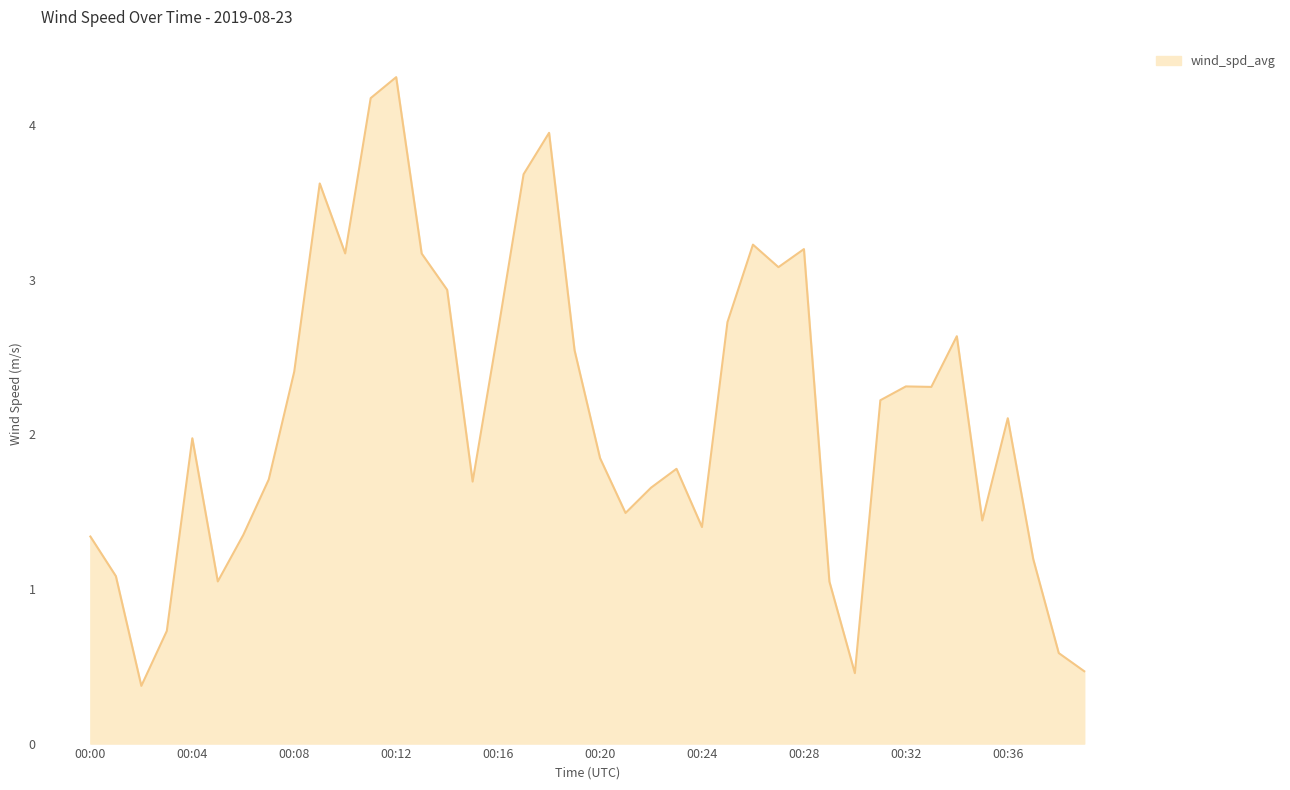

What is the minimum value shown in the chart?

0.4